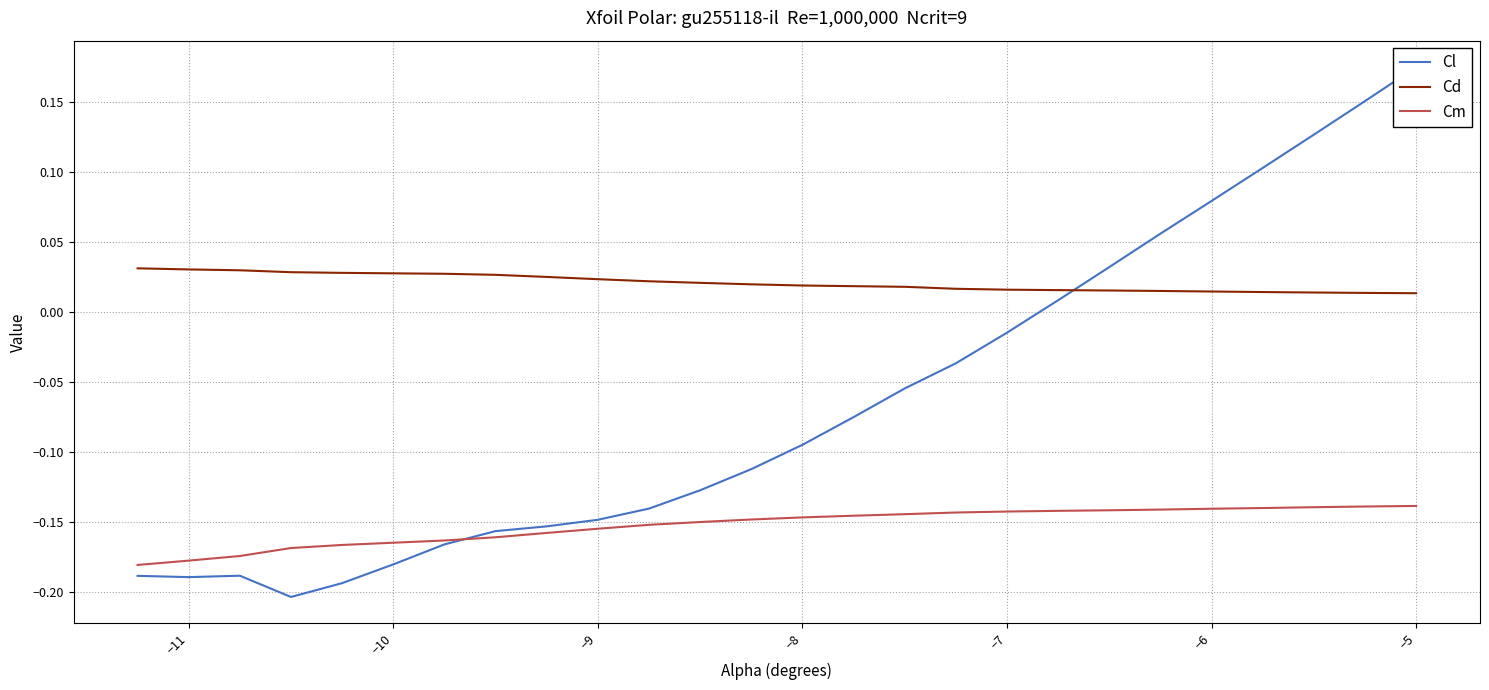

At how many categories does at least one series exceed 0?

26